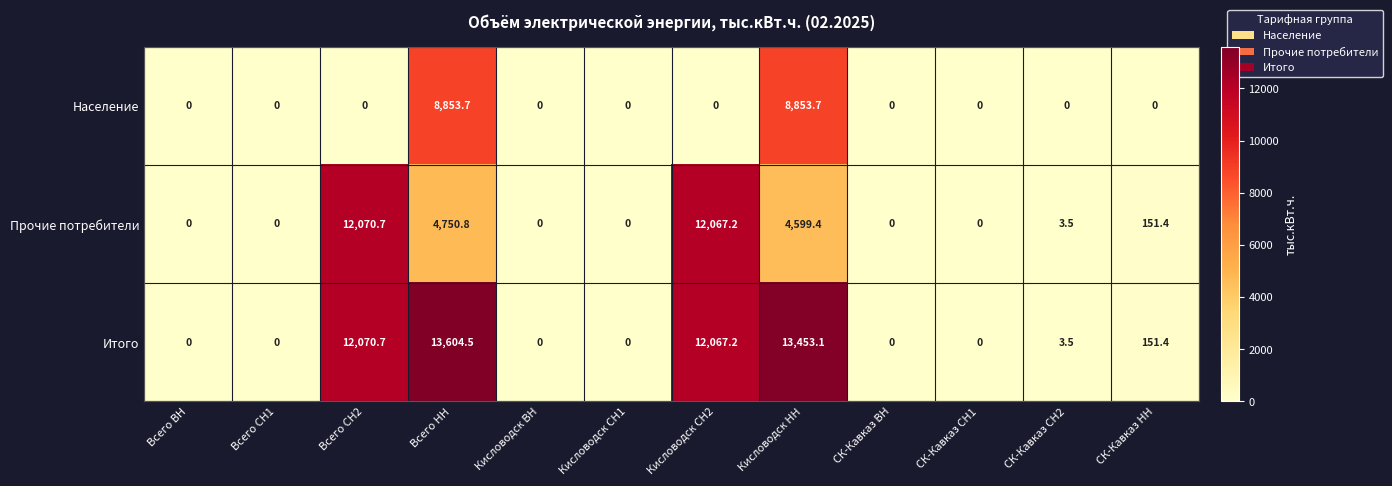

Rank the series by their maximum value, from lowest to highest.

Население, Прочие потребители, Итого